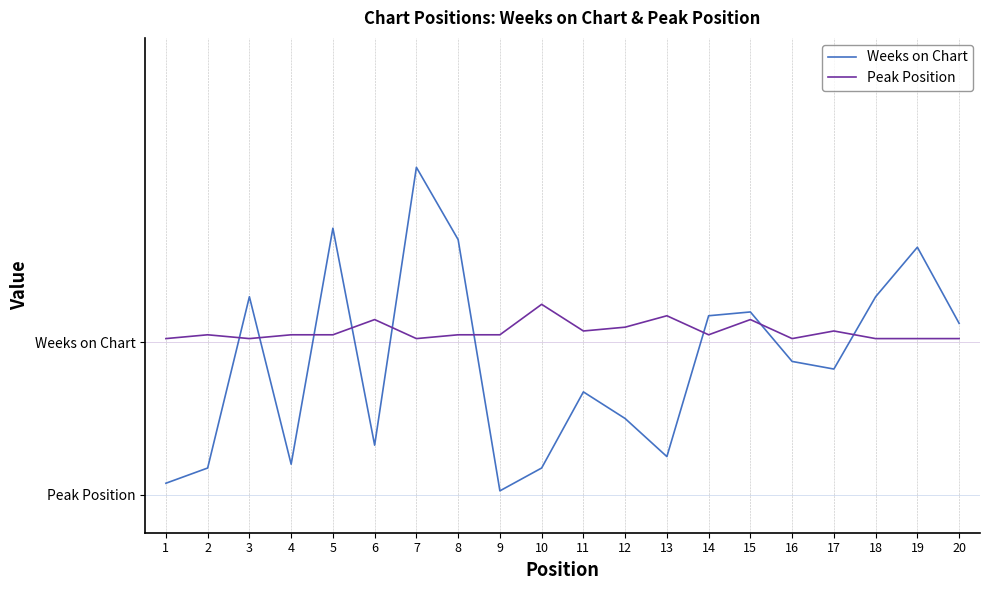

What is the value of the Weeks on Chart point at the 9th from the left?

1